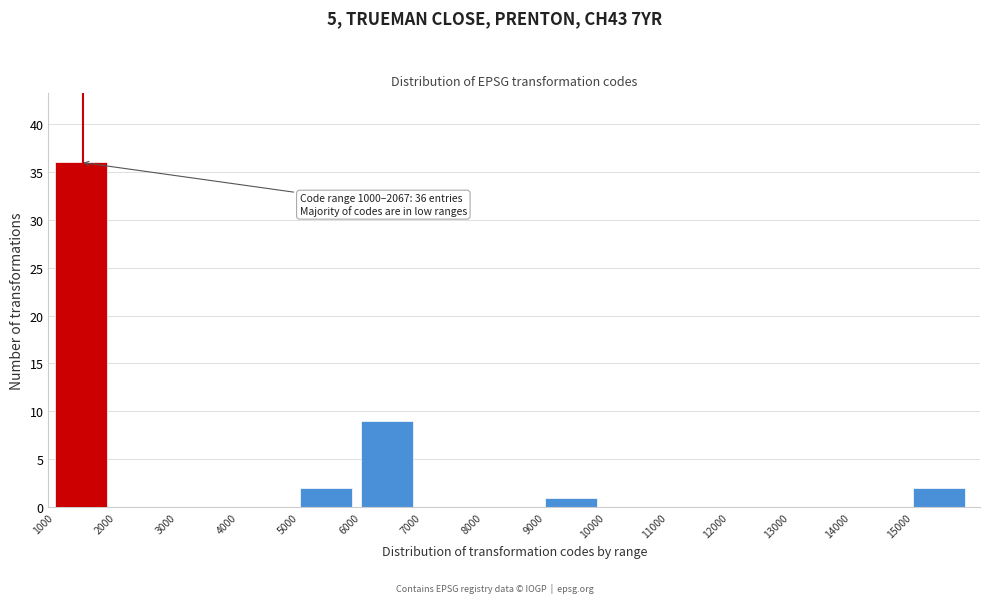

Which range on the x-axis has the tallest bar?

1000 to 2000